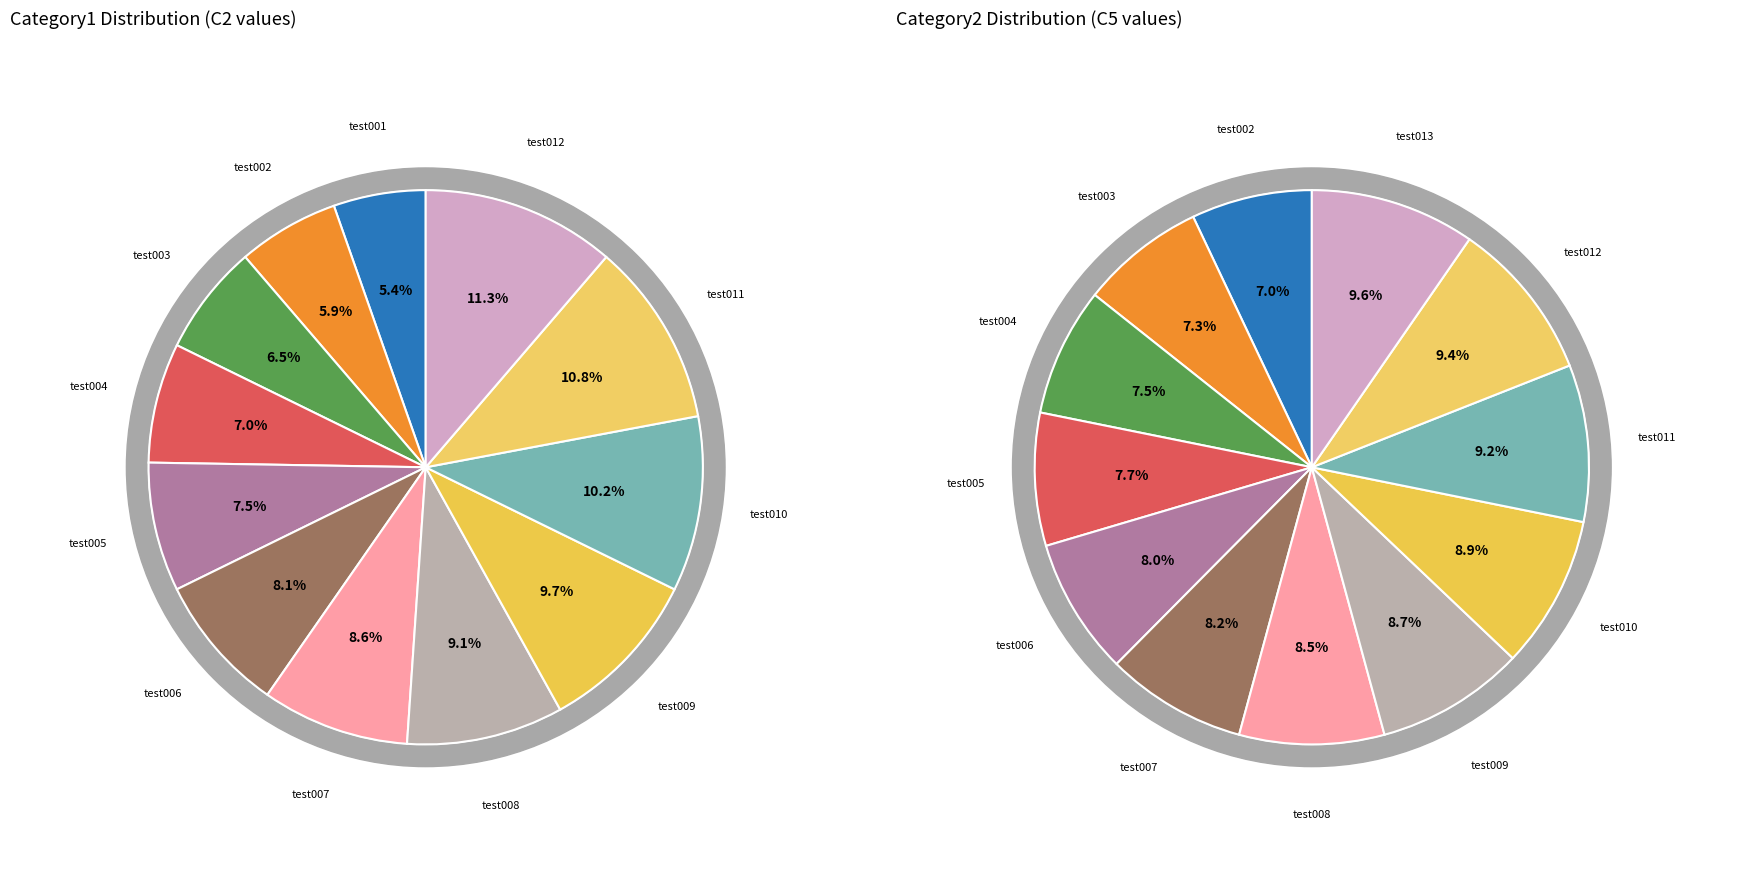

How many slices are in this pie chart?

12